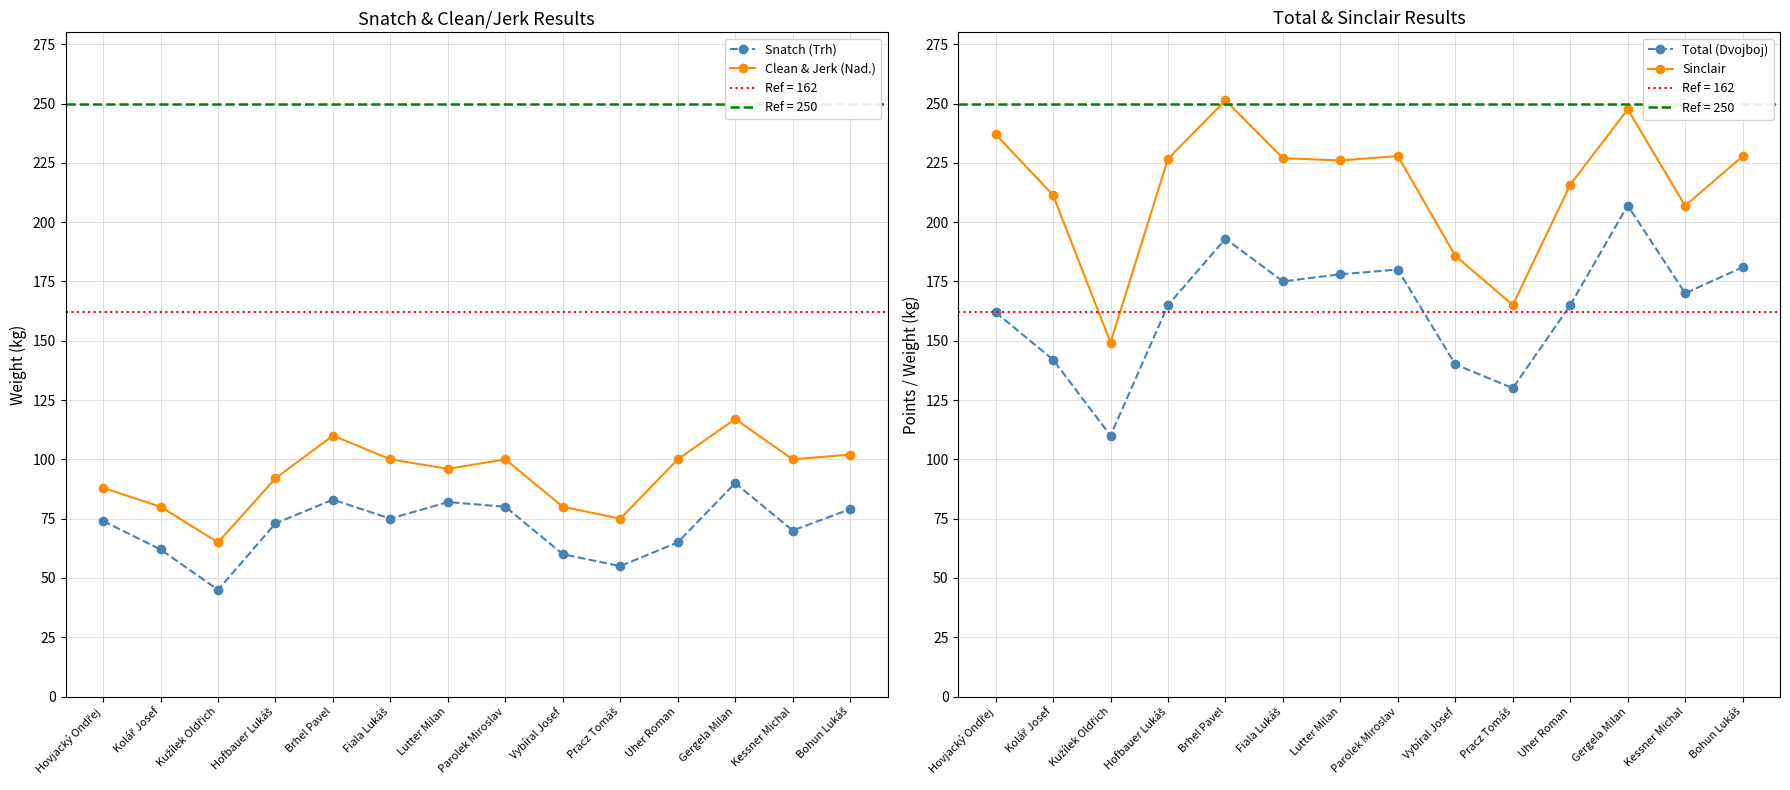

Read the Sinclair value at Kužílek Oldřich.

149.2